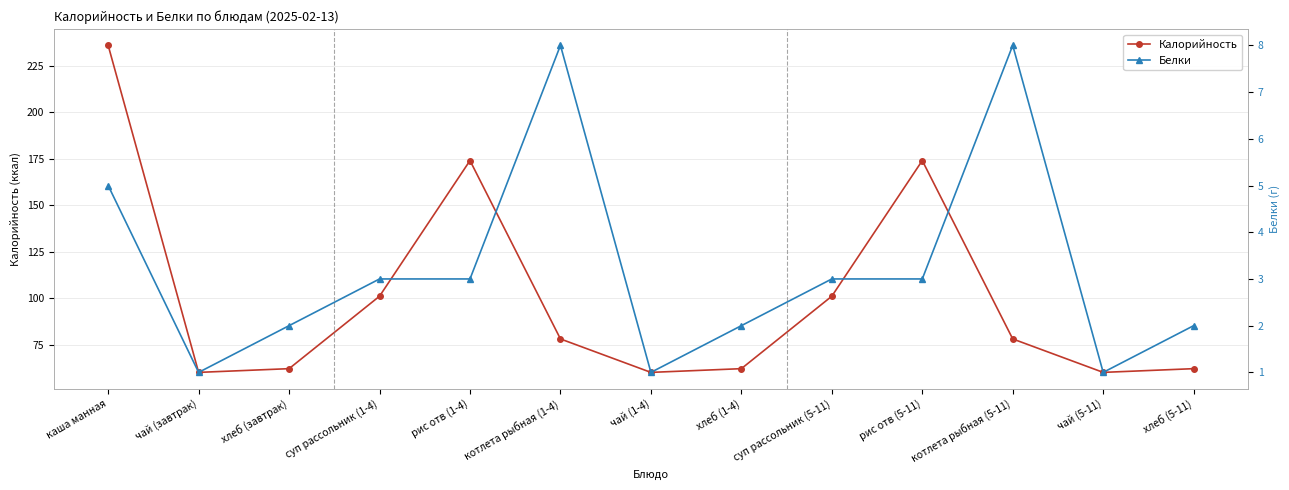

What is the label of the 6th point from the right?

хлеб (1-4)